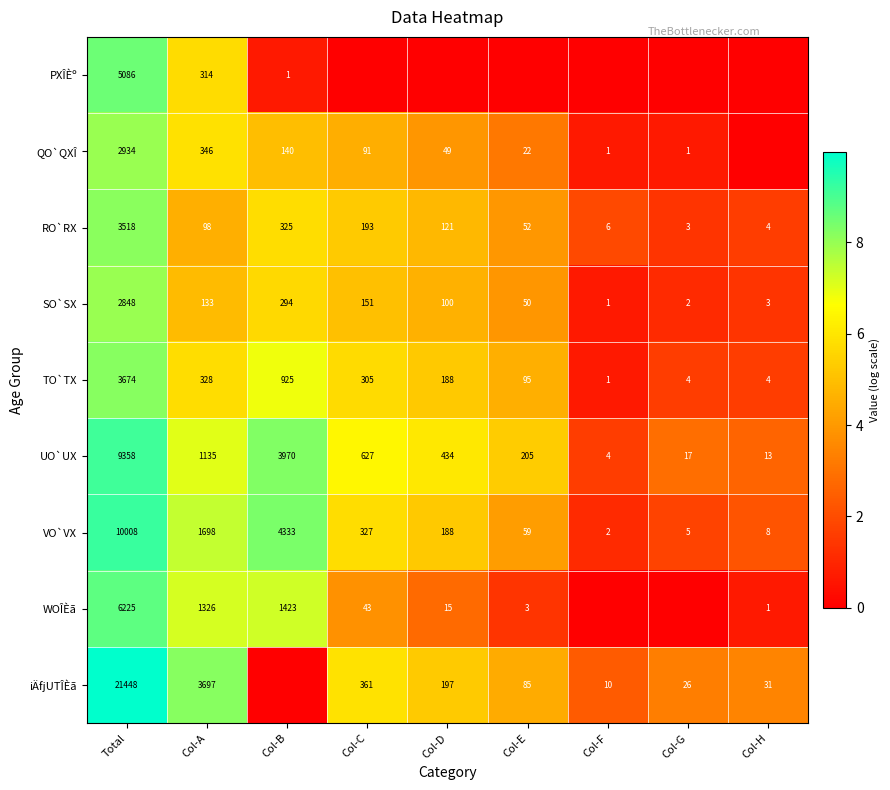

At which label does TO`TX reach its peak?

Total